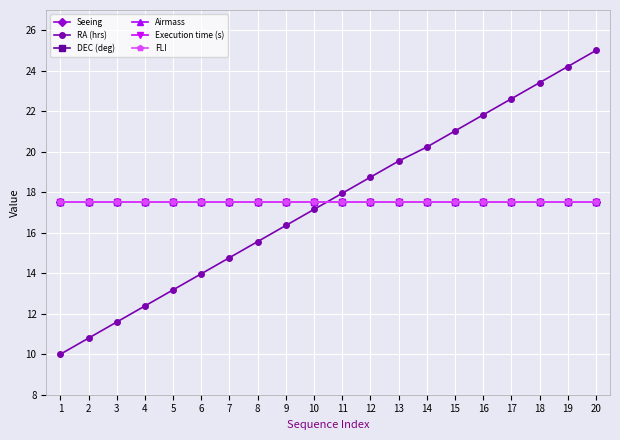

Is this an area chart (filled region under the line)?

No